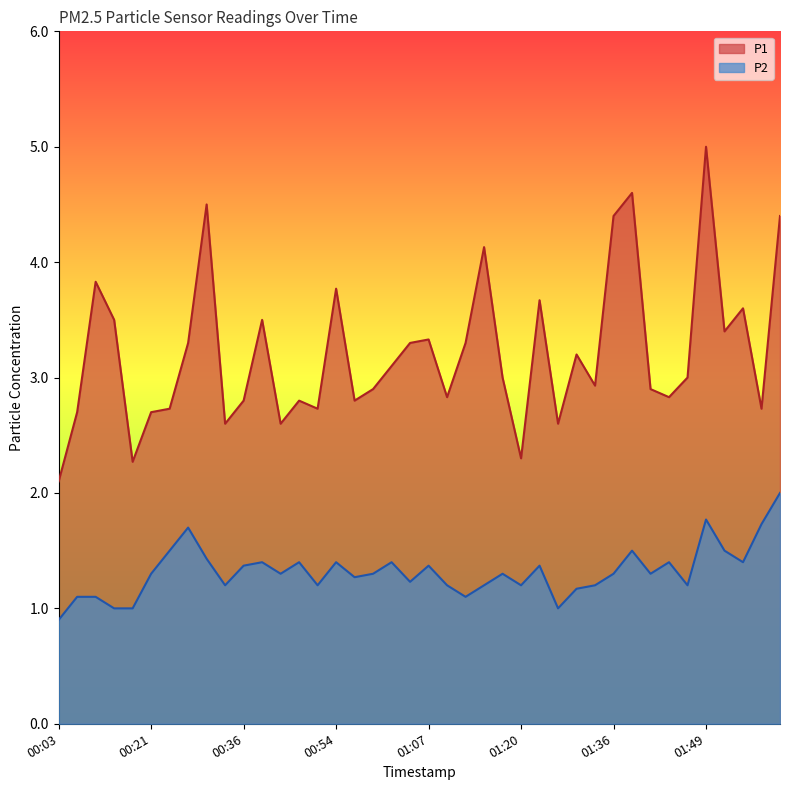

What is the sum of all P2 values?

52.7